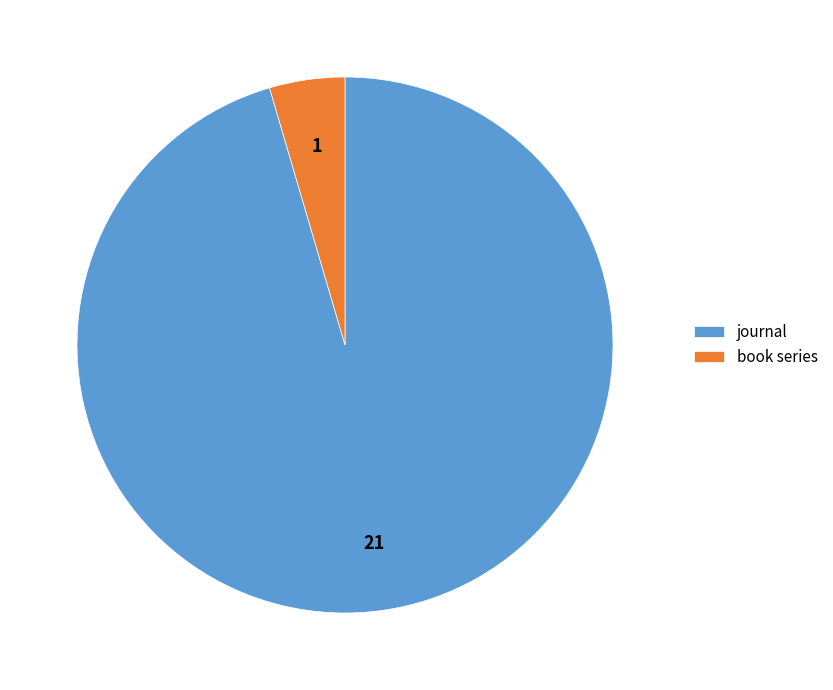

Which slice is the smallest?

book series